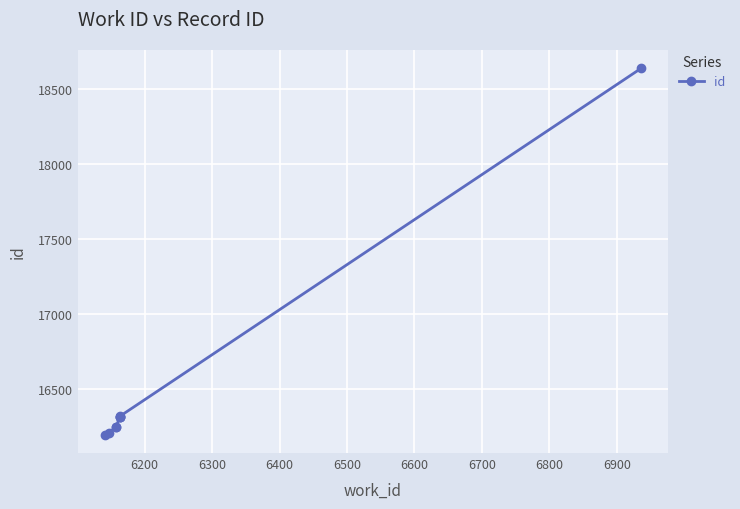

What is the difference between the maximum and second lowest values?

2433